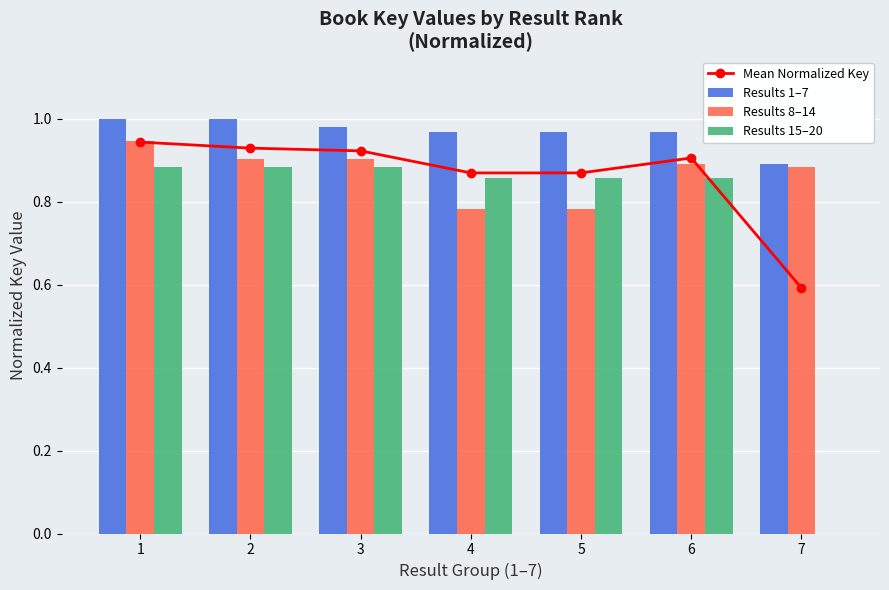

Where is Results 8–14 nearest to the value 0?

4